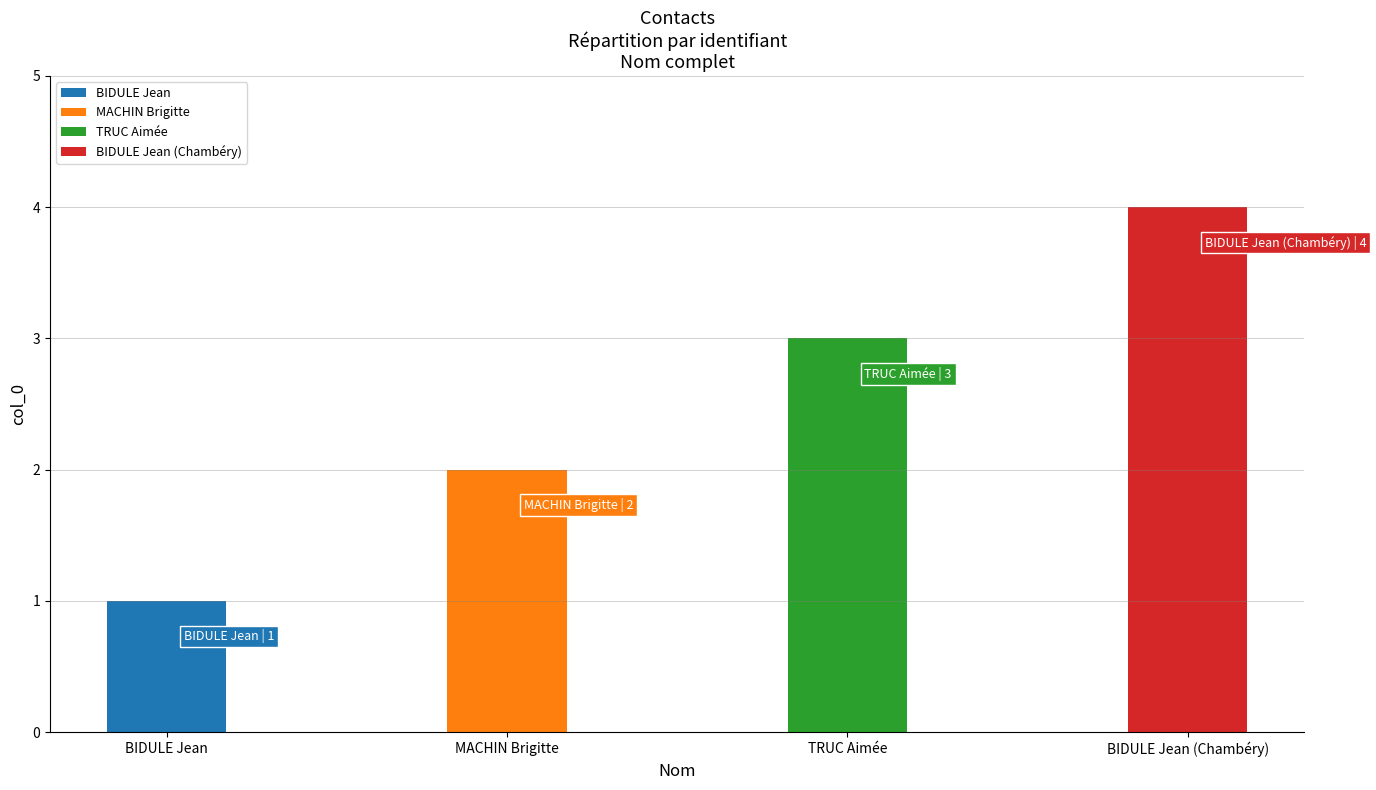

What is the difference between the values at BIDULE Jean and TRUC Aimée?

2